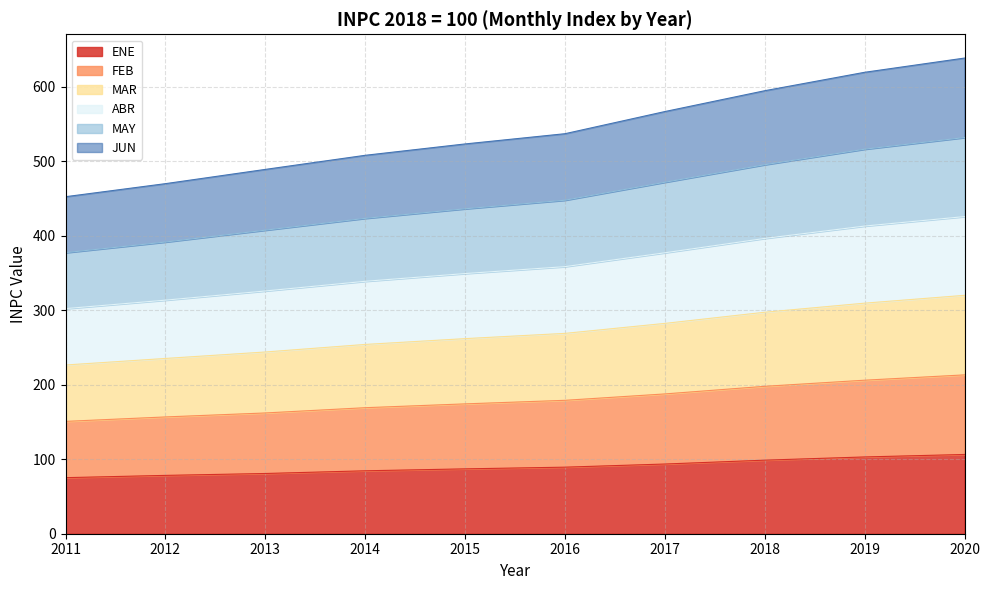

What is the greatest value displayed?

638.8